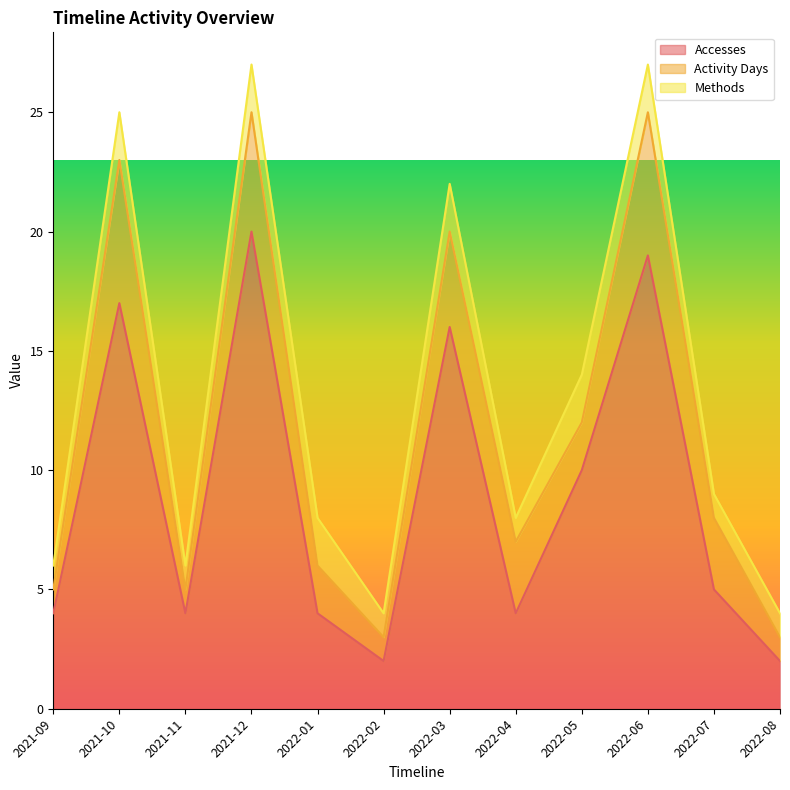

What is the label of the 12th point from the right?

2021-09